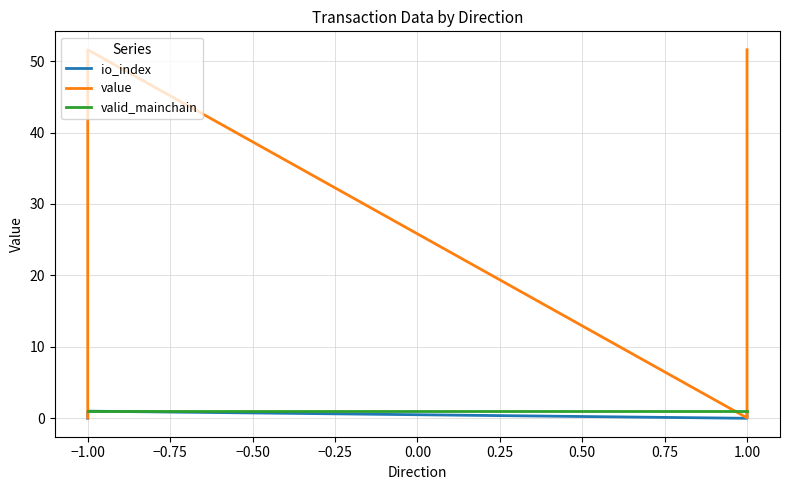

How many values in the value series are below 51?

2